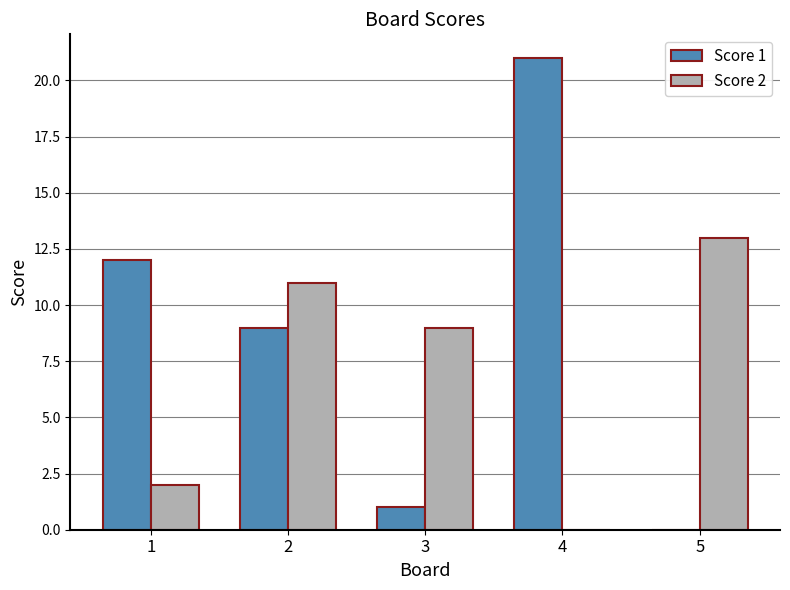

Is the value of Score 2 at 3 greater than the value of Score 1 at 5?

Yes